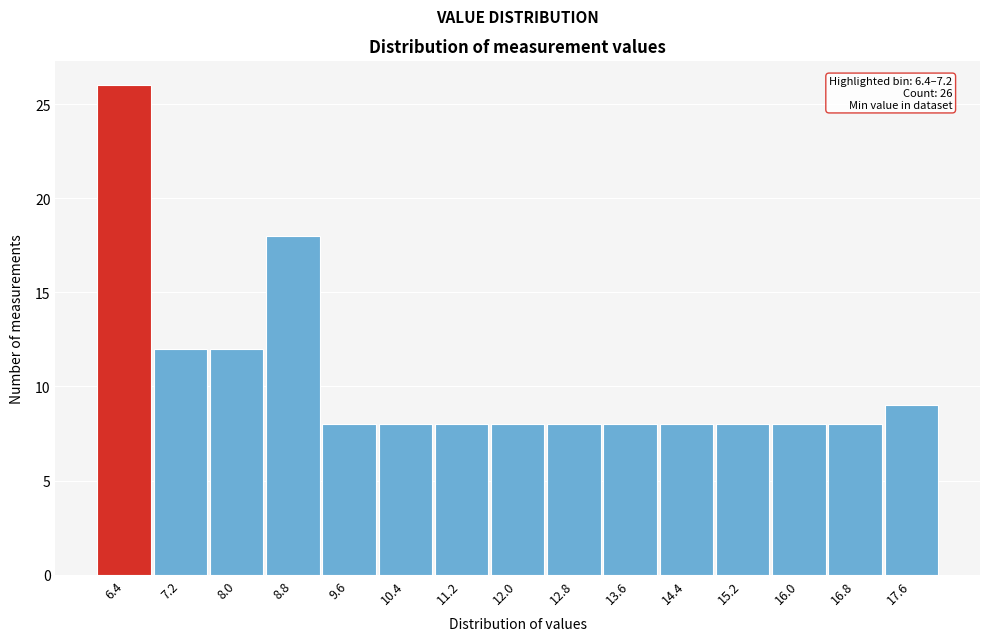

Reading left to right, list all the values displayed in this chart.

6.4=26	7.2=12	8.0=12	8.8=18	9.6=8	10.4=8	11.2=8	12.0=8	12.8=8	13.6=8	14.4=8	15.2=8	16.0=8	16.8=8	17.6=9